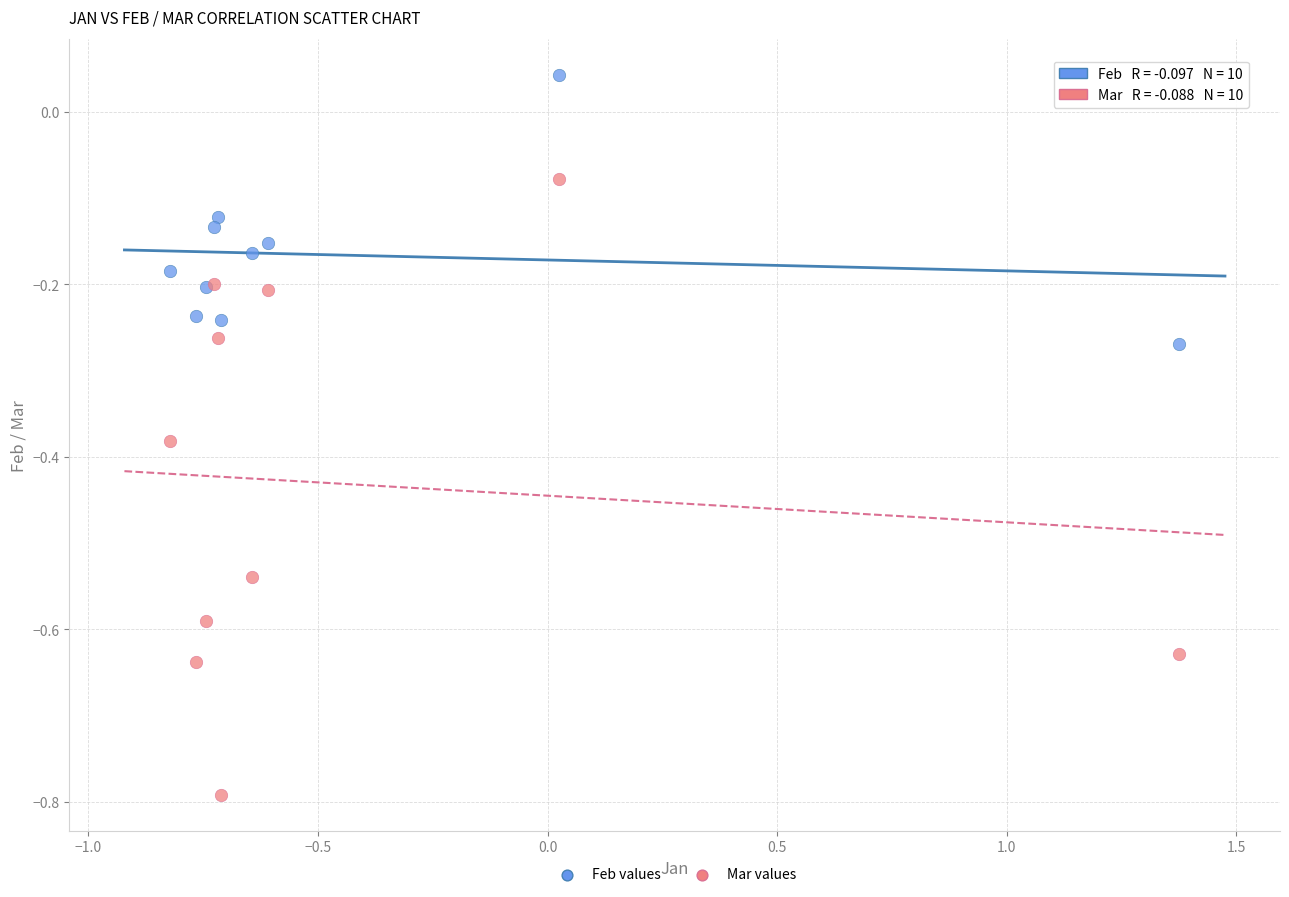

Which series has the widest spread of Y values?

Mar values